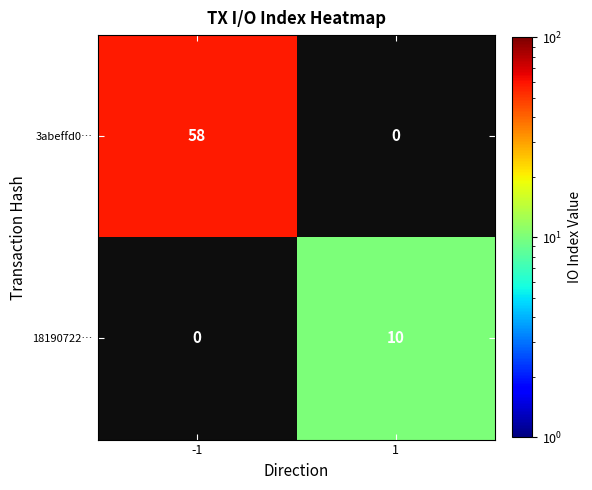

Is it true that 18190722… equals 10 at 1?

True